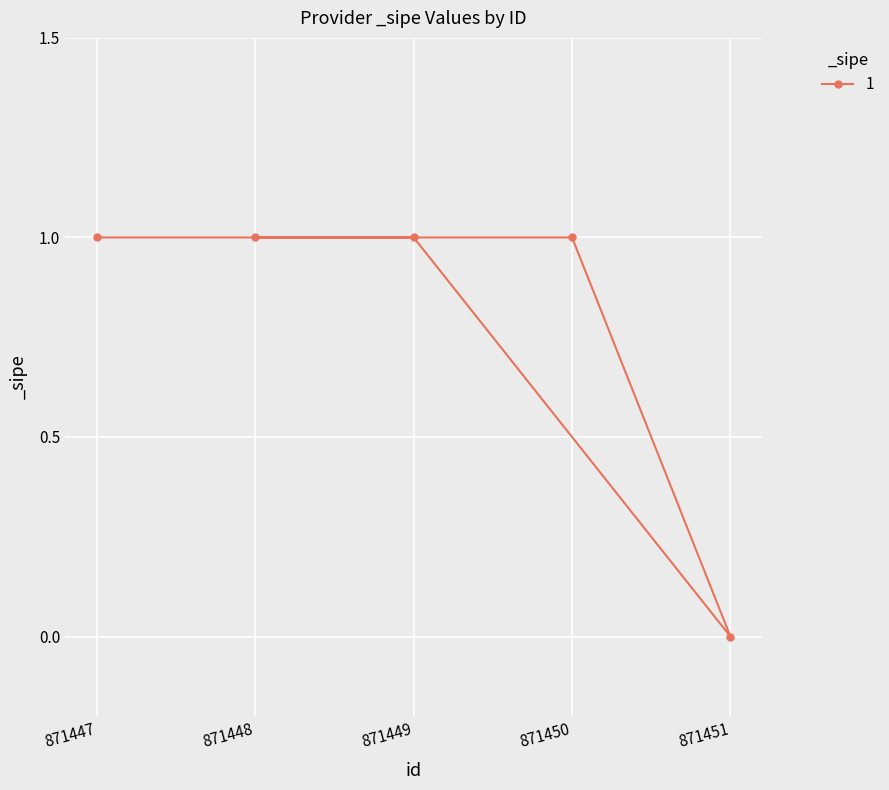

True or false: there are more than 2 points higher than both neighbors.

False